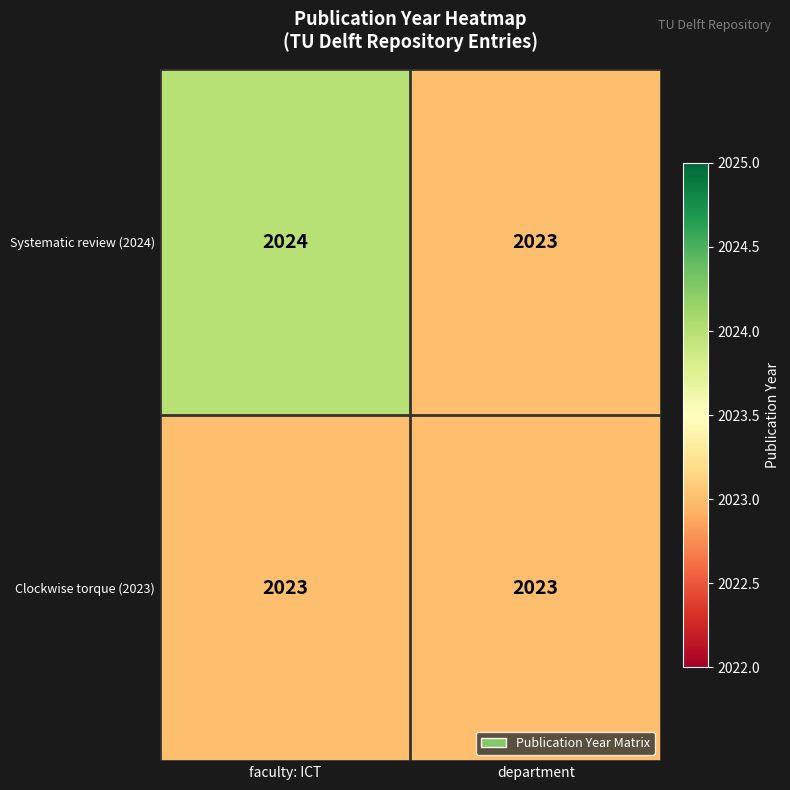

Reading right to left, transcribe all the data shown in this chart.

Systematic review (2024): 2023	2024
Clockwise torque (2023): 2023	2023